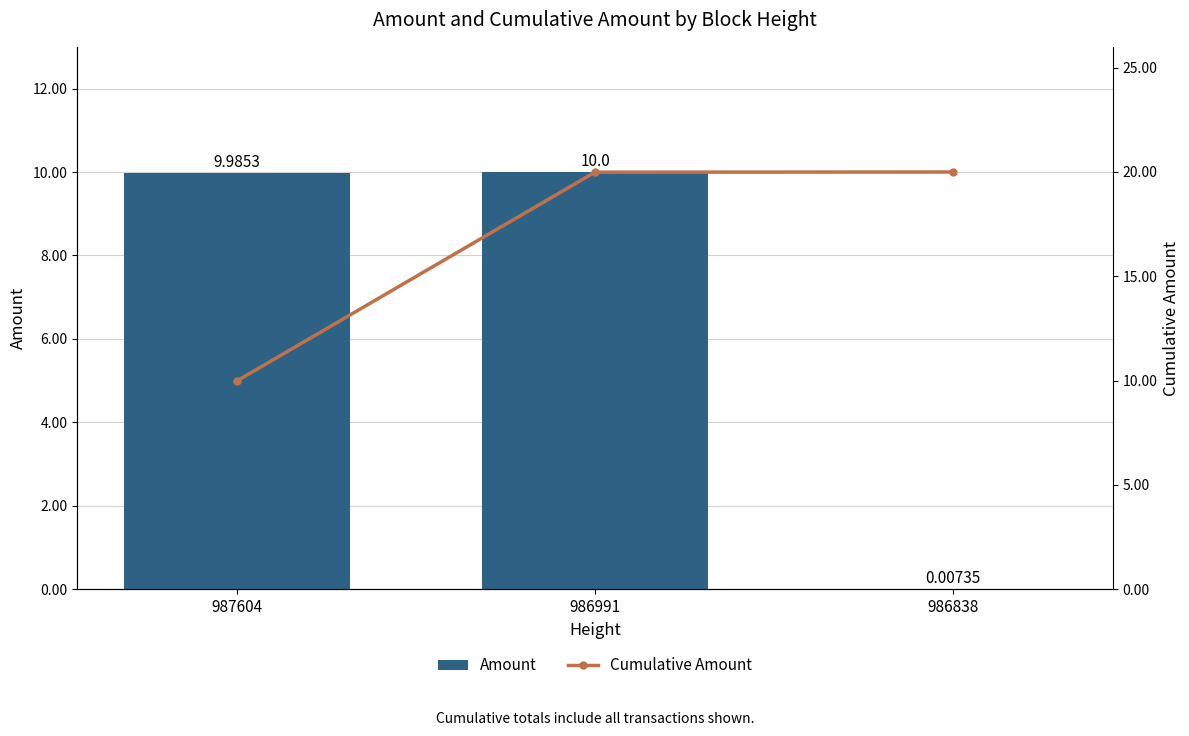

How many groups of bars are there?

3